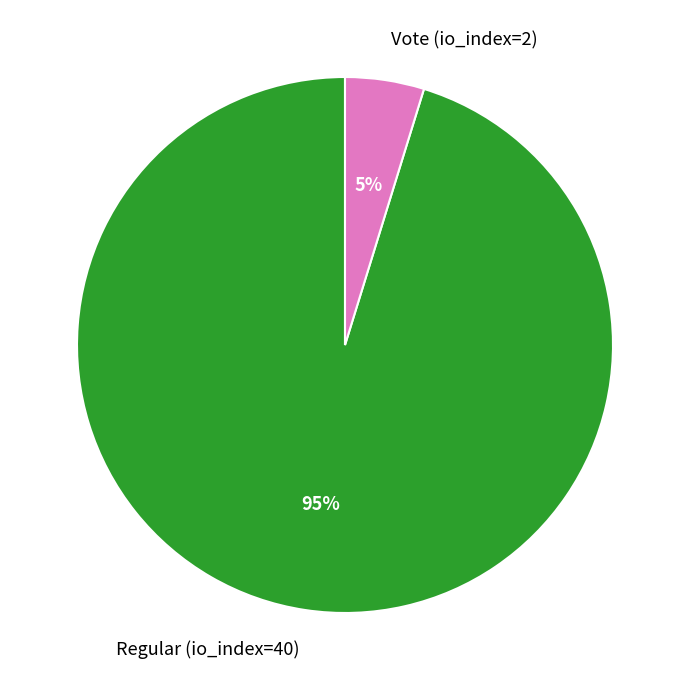

Which slice is the smallest?

Vote (io_index=2)